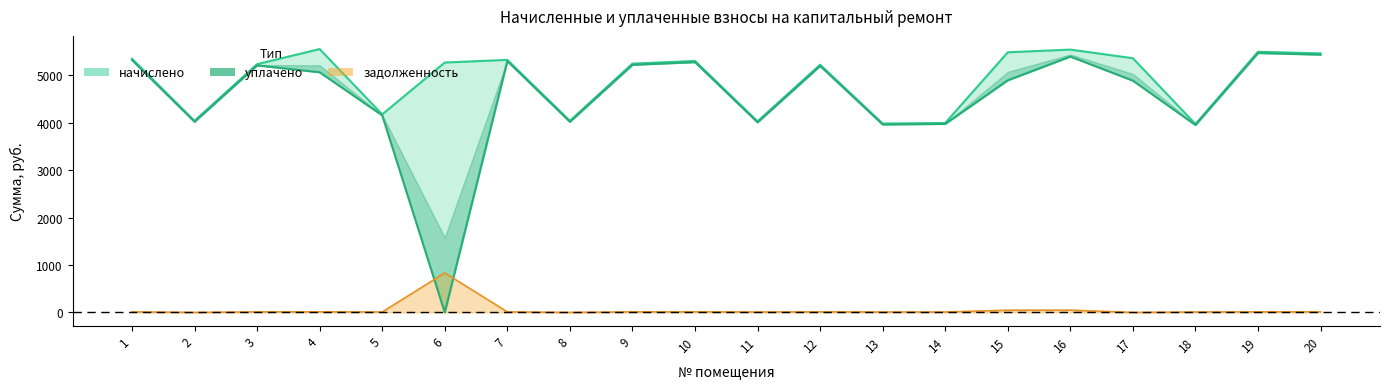

Between 16 and 13, which is larger?

16